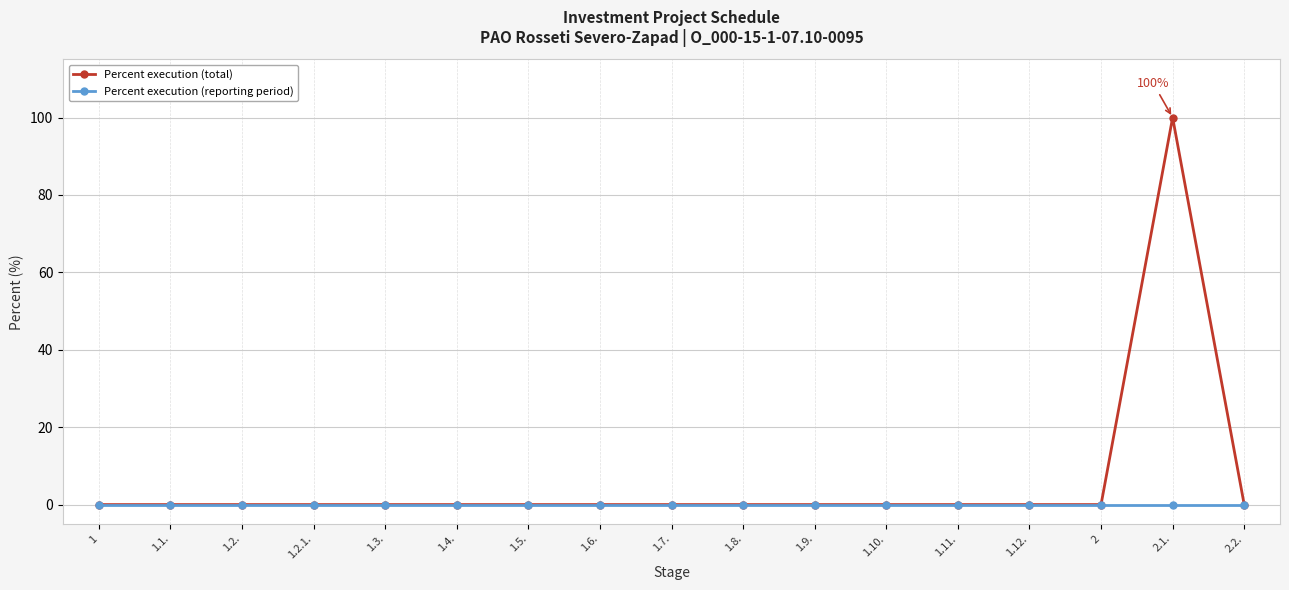

Rank the series by their maximum value, from lowest to highest.

Percent execution (reporting period), Percent execution (total)